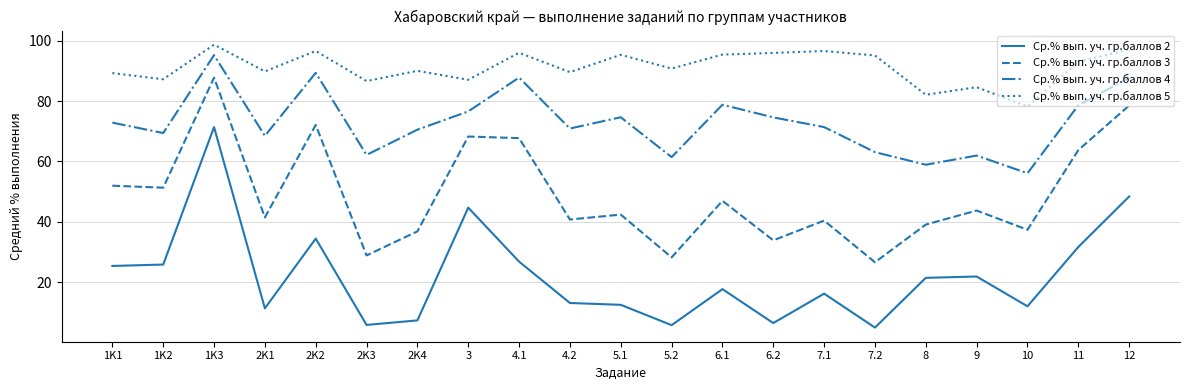

What is the spread (max minus min) of values at 3?

42.4